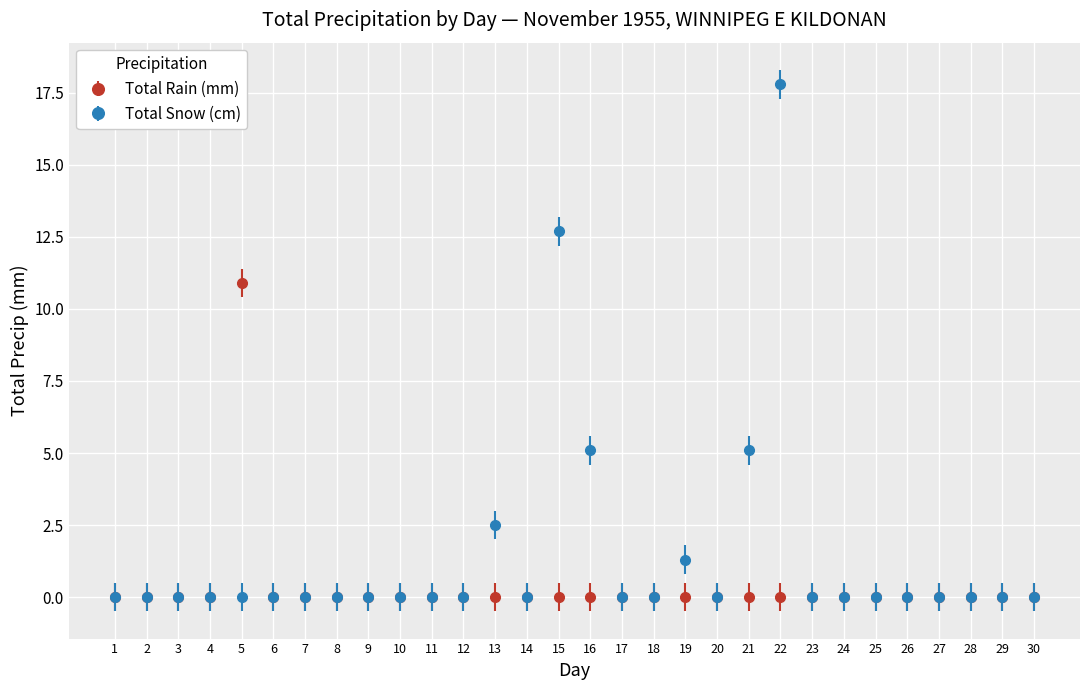

What is the spread (max minus min) of values at 21?

5.1